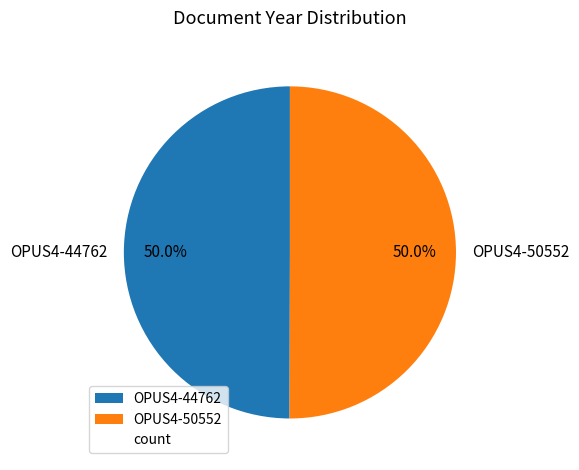

Count the number of slices in the pie.

2